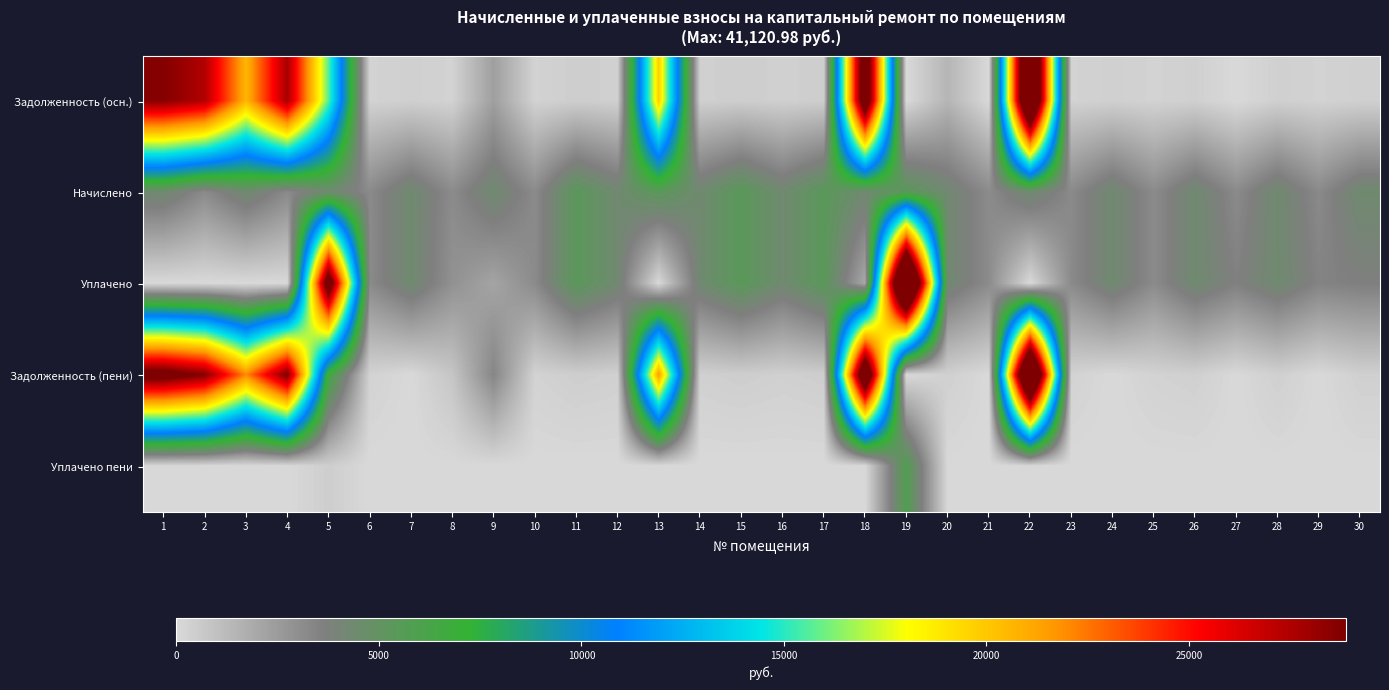

What is the maximum value shown in the chart?

41121.0